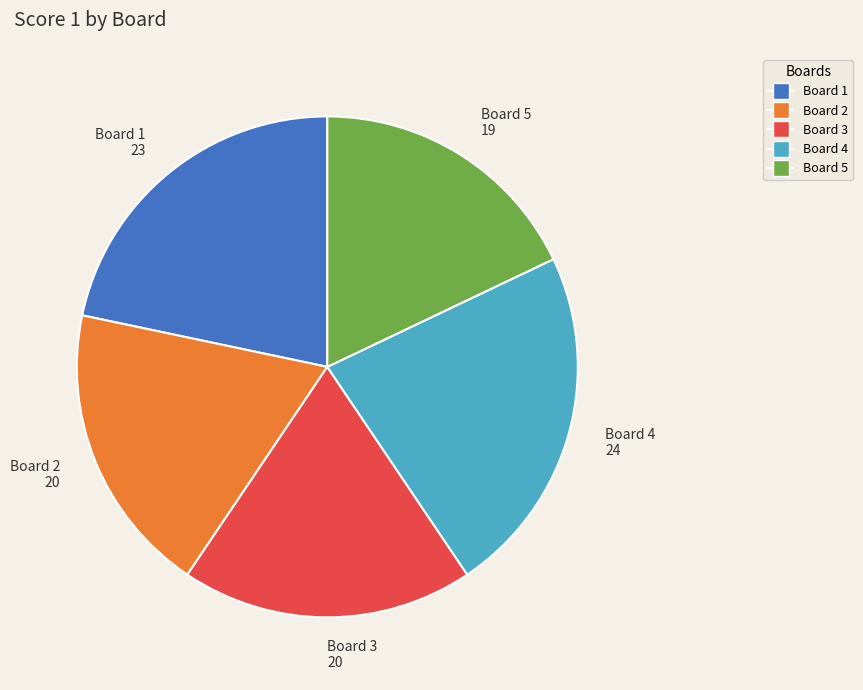

True or false: Board 5 accounts for 18% of the total.

True